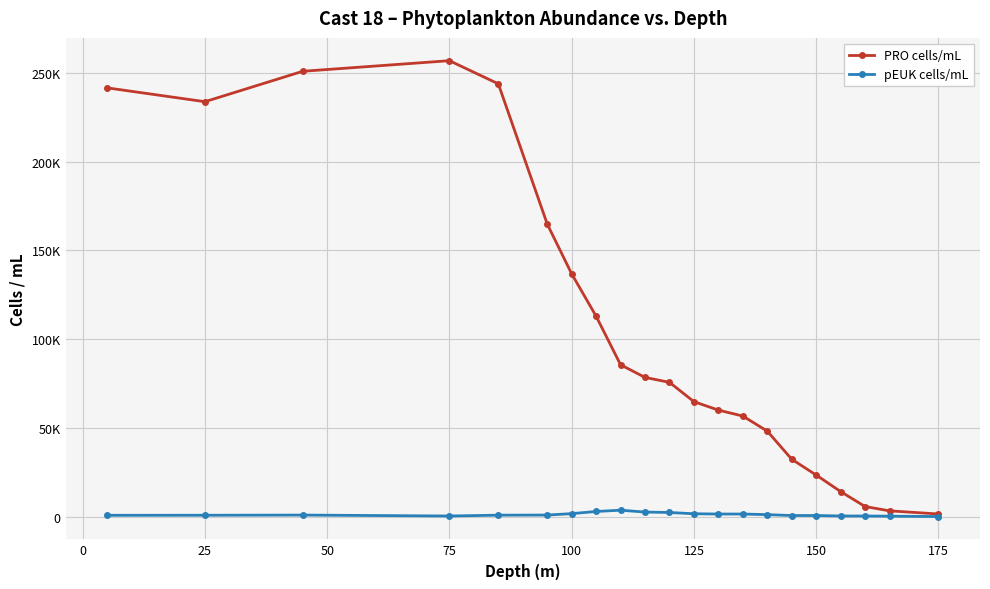

What are all the series names shown in the legend?

PRO cells/mL, pEUK cells/mL